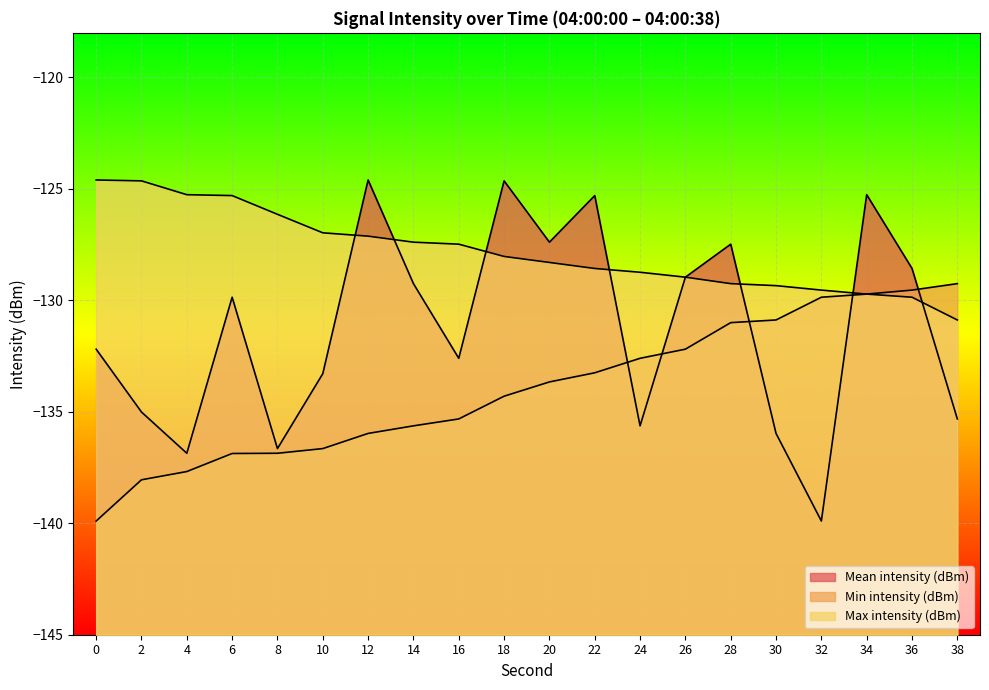

Between 2 and 16, which series saw the biggest shift?

Max intensity (dBm)